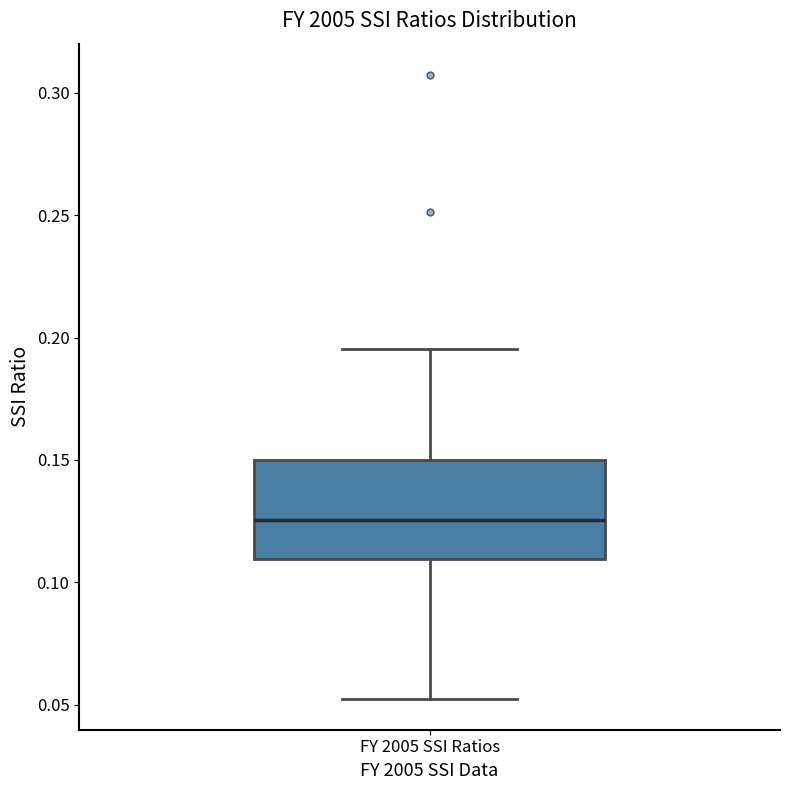

Transcribe this box plot: give where the median line is, the range the box spans, and where the two whiskers end, as read against the y-axis. The values are not printed on the chart, so give them approximately, as read against the axis.

median 0.125, box 0.110 to 0.150, whiskers 0.055 to 0.195